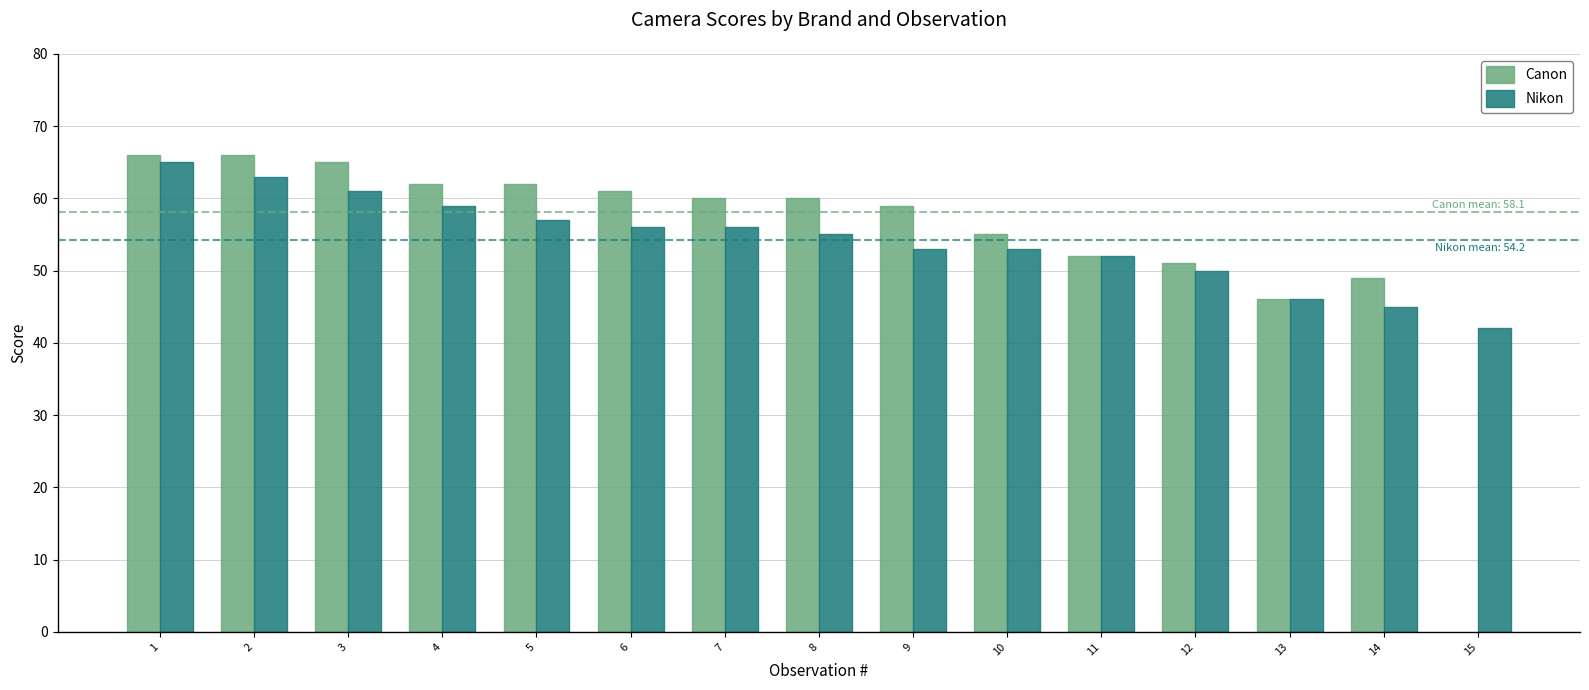

What is the total value across all series at 12?

101.0